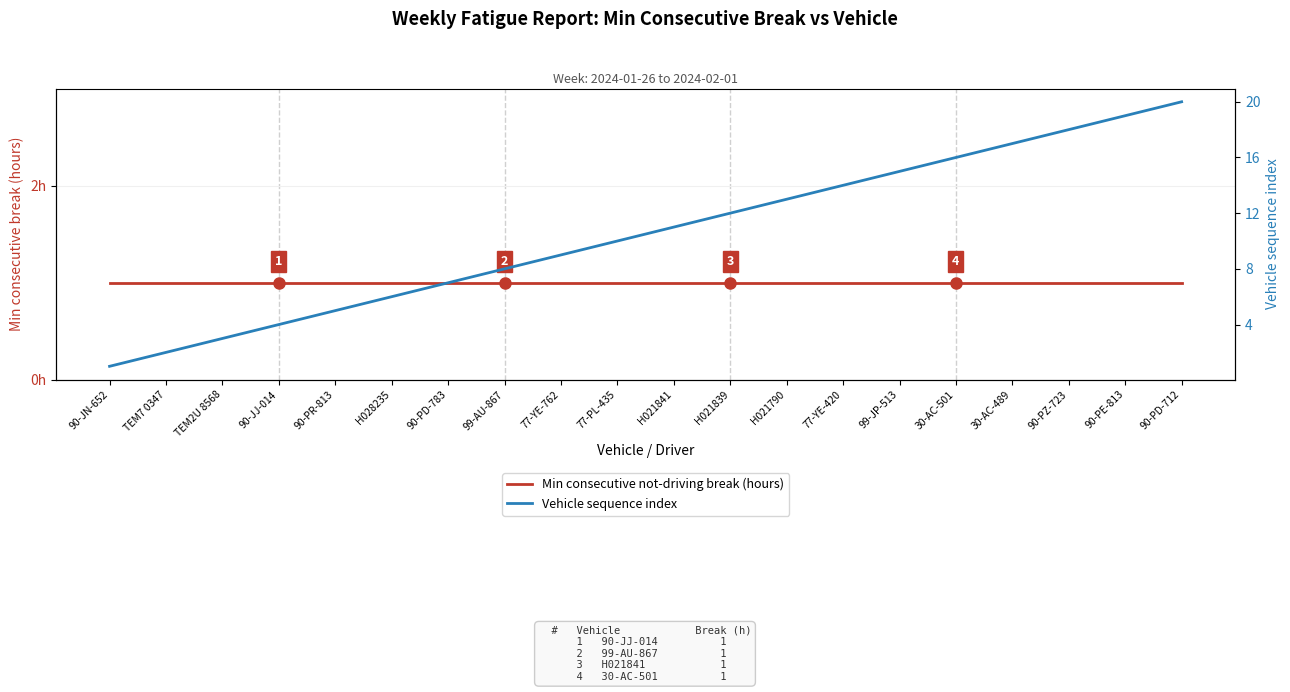

What is the spread (max minus min) of values at TEM2U 8568?

2